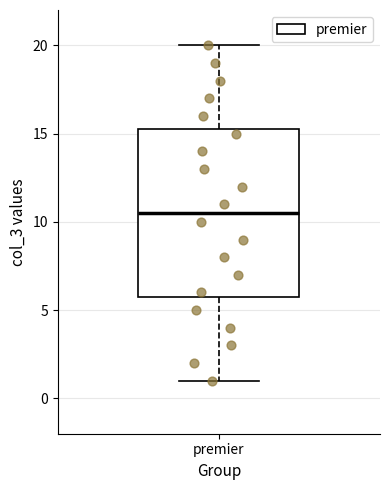

Transcribe this box plot: give where the median line is, the range the box spans, and where the two whiskers end, as read against the y-axis. The values are not printed on the chart, so give them approximately, as read against the axis.

median 10.5, box 6.0 to 15.5, whiskers 1.0 to 20.0